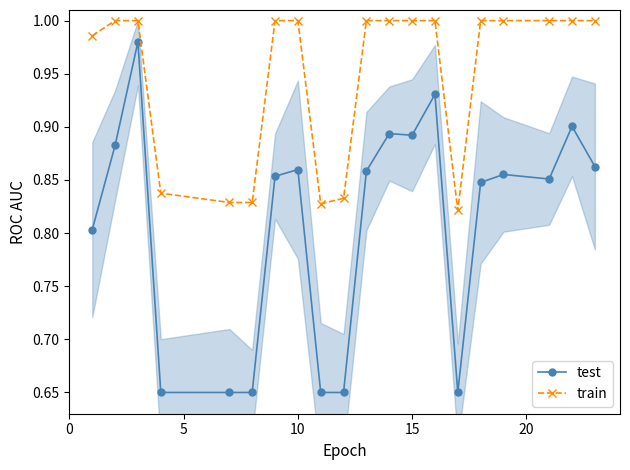

True or false: train has more than 2 points higher than both neighbors.

False